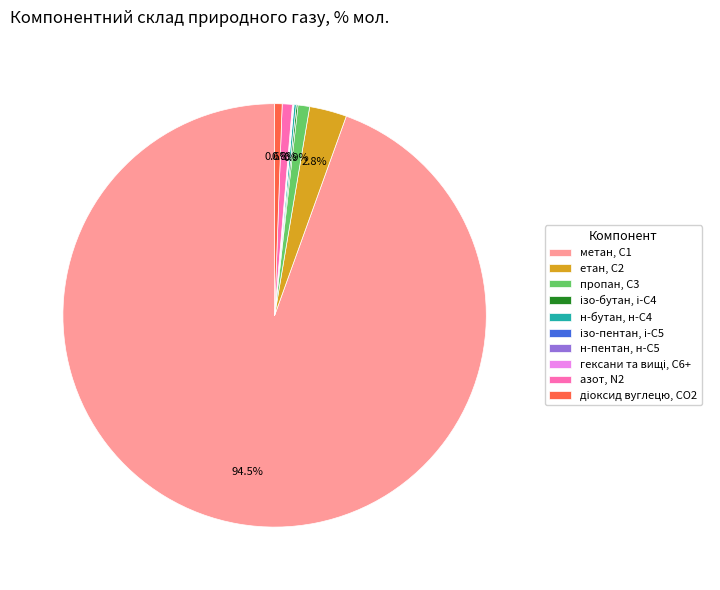

Is there any slice that represents more than half of the pie?

Yes